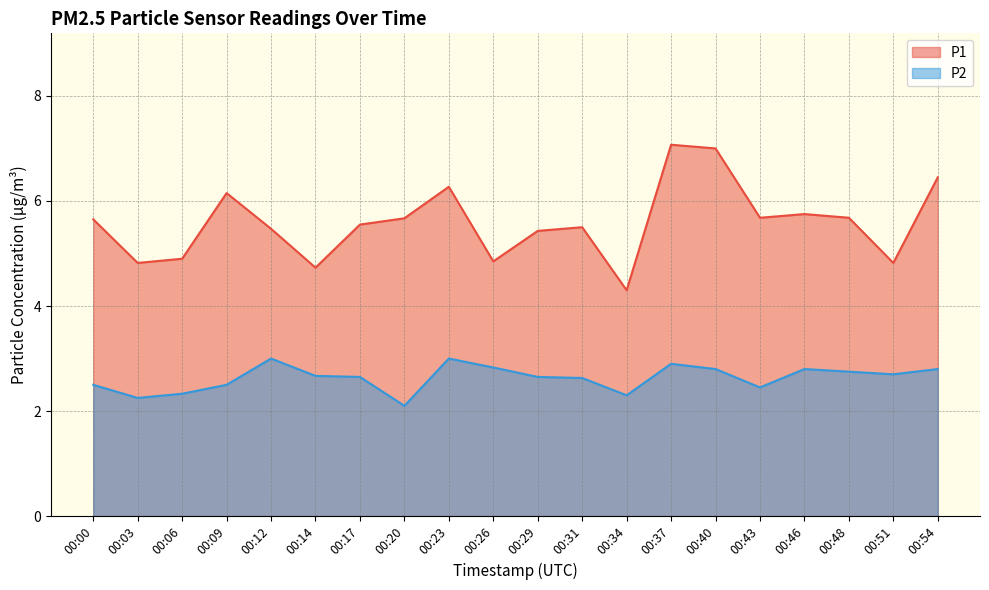

At how many categories does at least one series exceed 3?

20